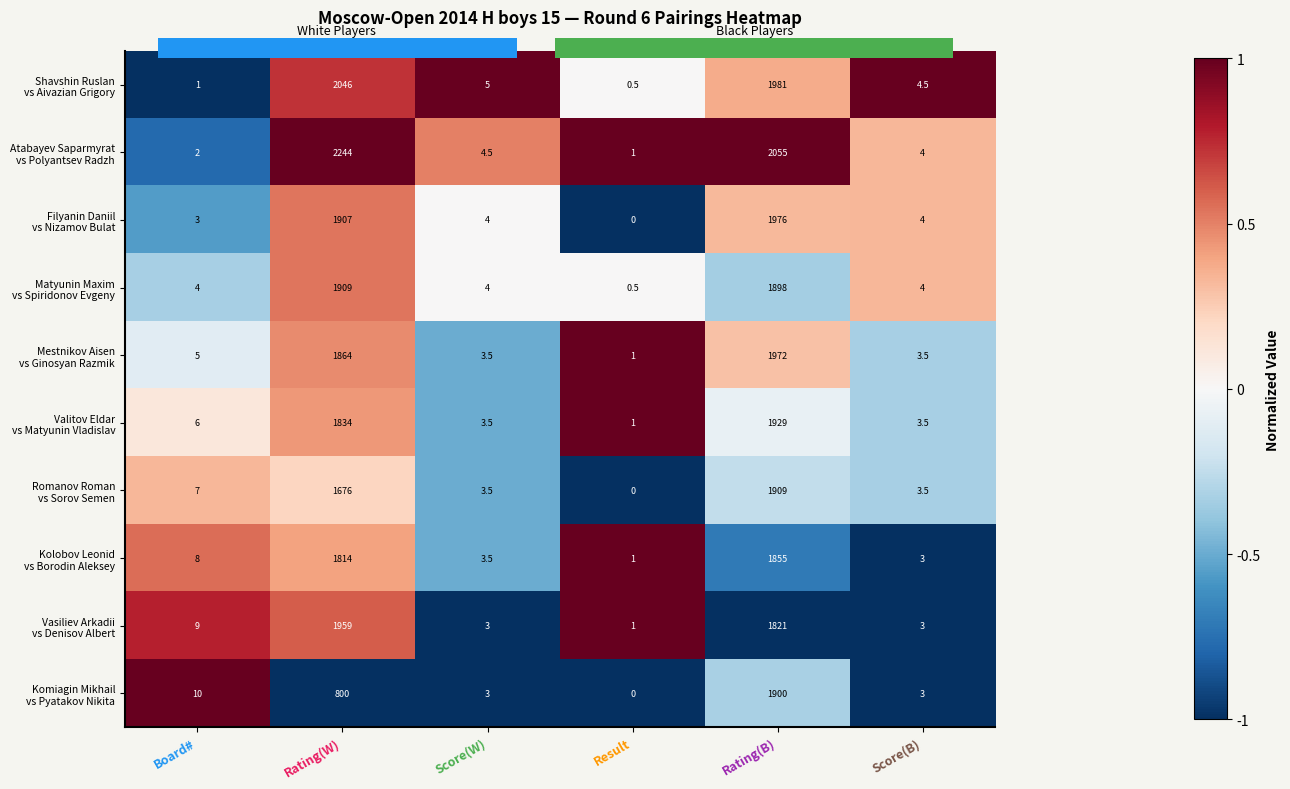

What is the spread (max minus min) of values at Rating(B)?

234.0